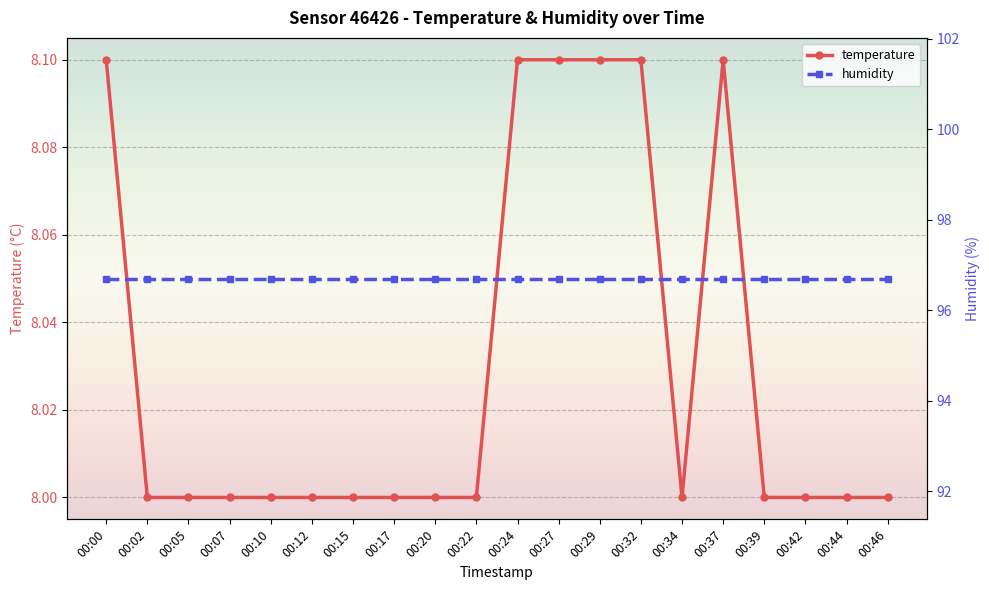

True or false: humidity and temperature intersect in this chart.

False